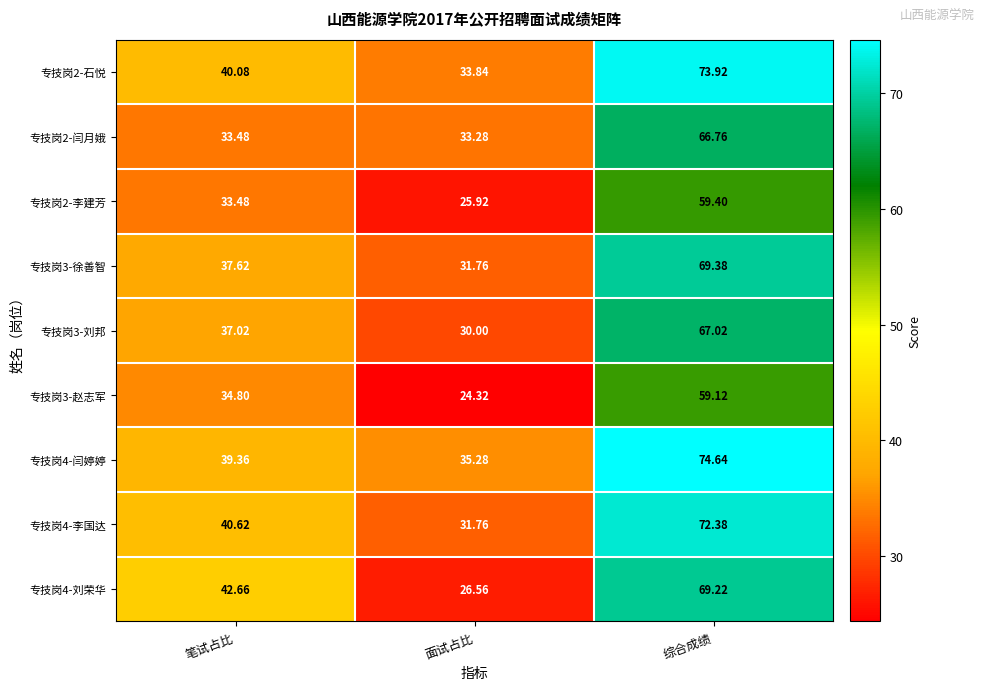

How many distinct data groups are displayed?

9